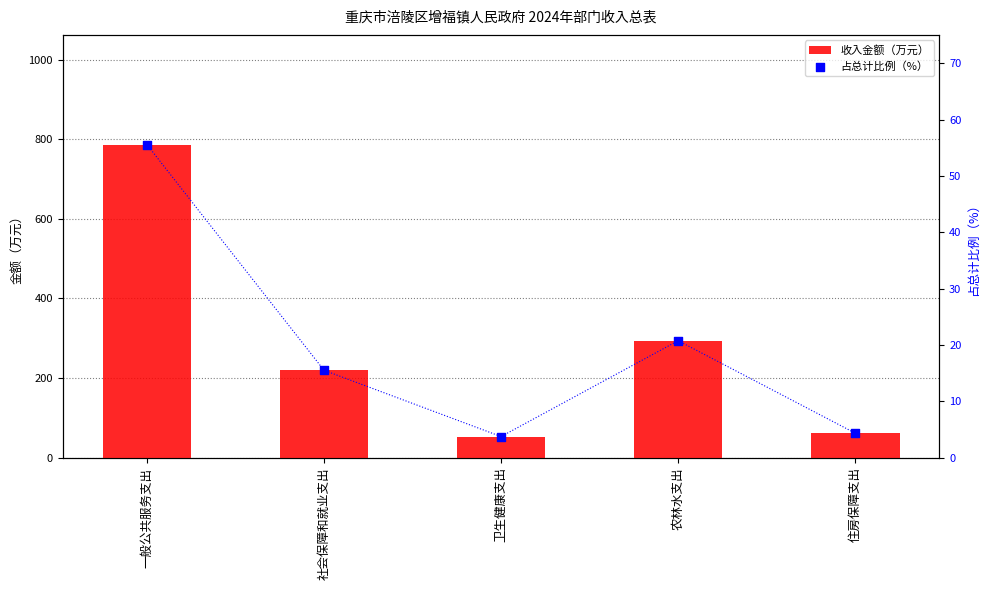

Which series has the largest total across all categories?

收入金额（万元）